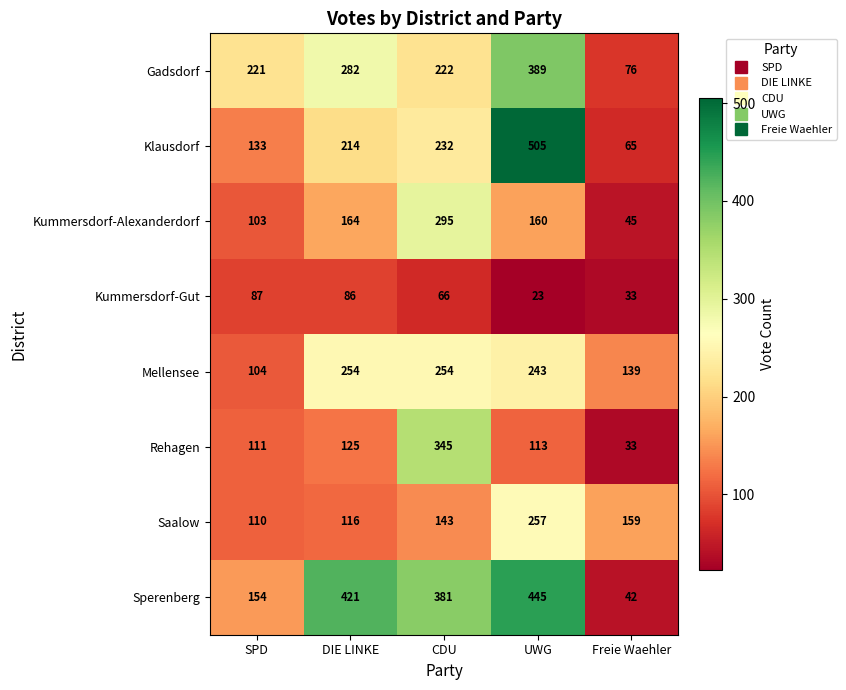

At which label does Mellensee first exceed 243?

DIE LINKE